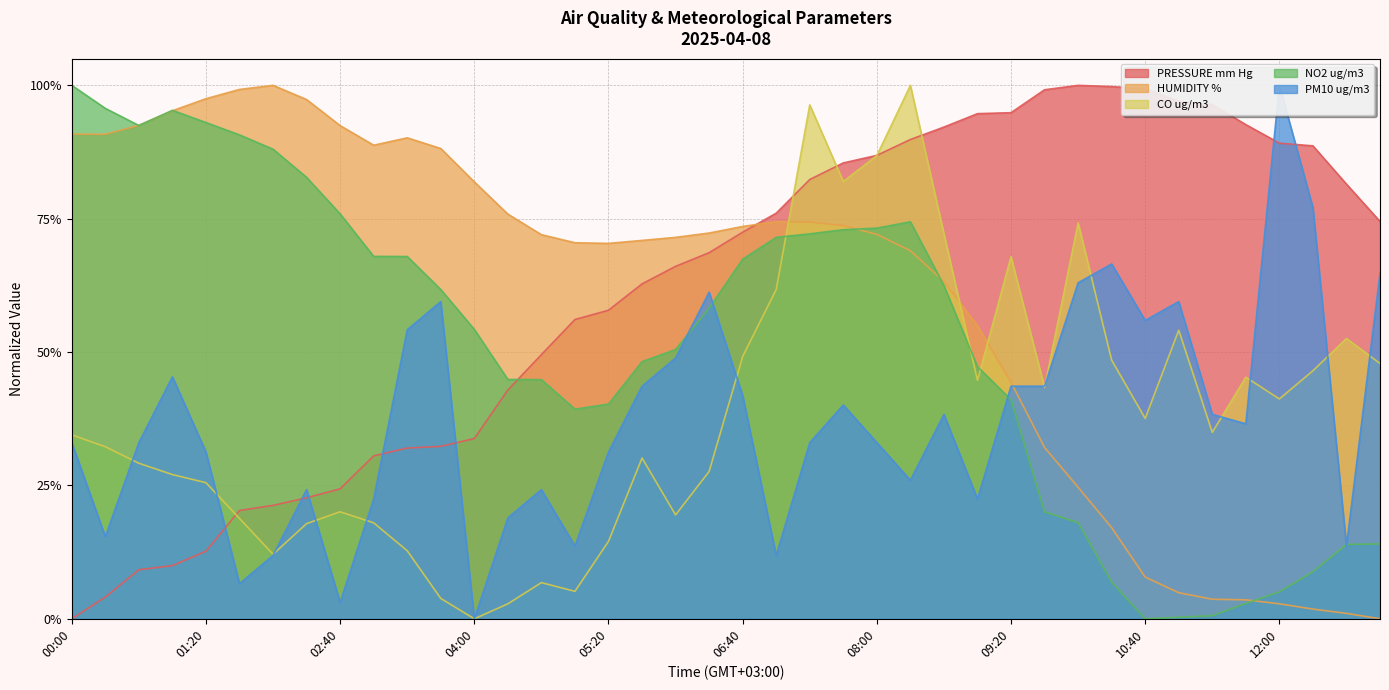

The PM10 ug/m3 series shows 0.1 at 11:40. True or false?

False